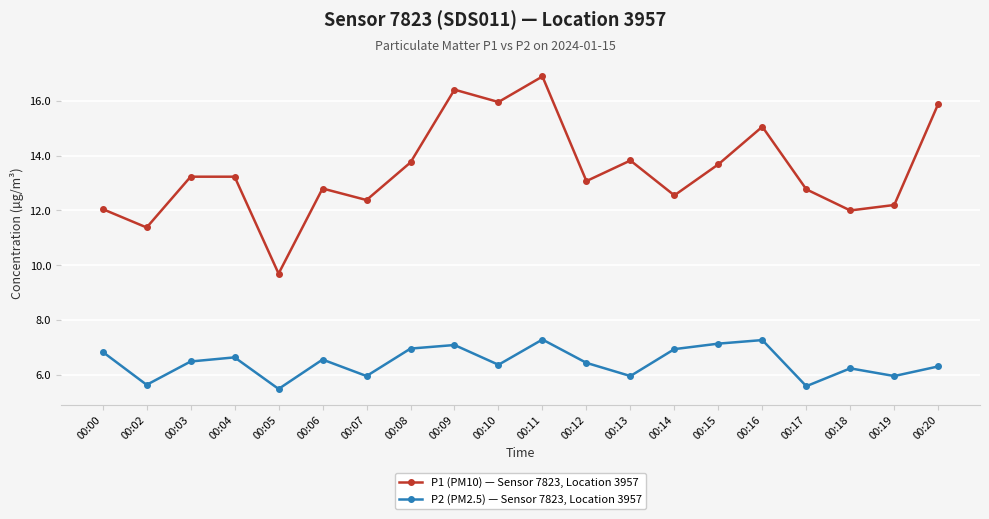

What is the average value of the P2 (PM2.5) — Sensor 7823, Location 3957 series?

6.5